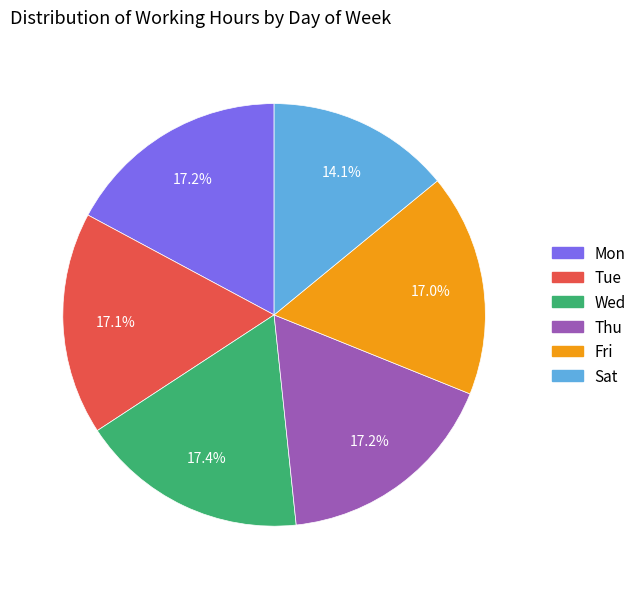

Does any single category account for the majority?

No